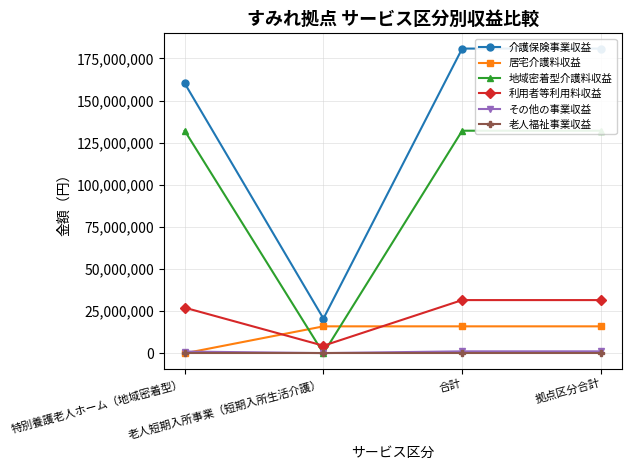

Rank the series at 拠点区分合計 from highest to lowest value.

介護保険事業収益, 地域密着型介護料収益, 利用者等利用料収益, 居宅介護料収益, その他の事業収益, 老人福祉事業収益